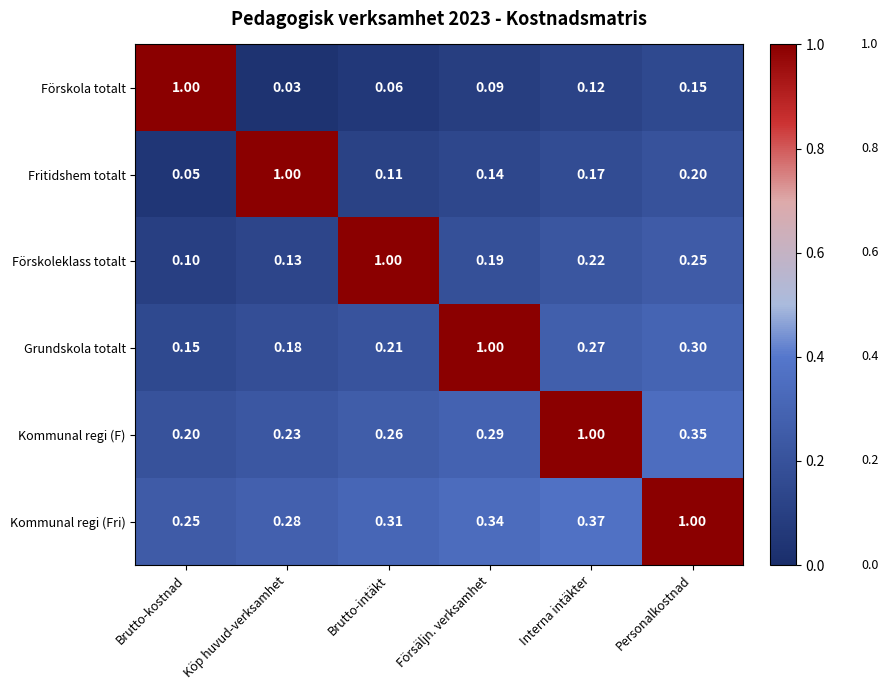

At how many categories does at least one series exceed 0?

6